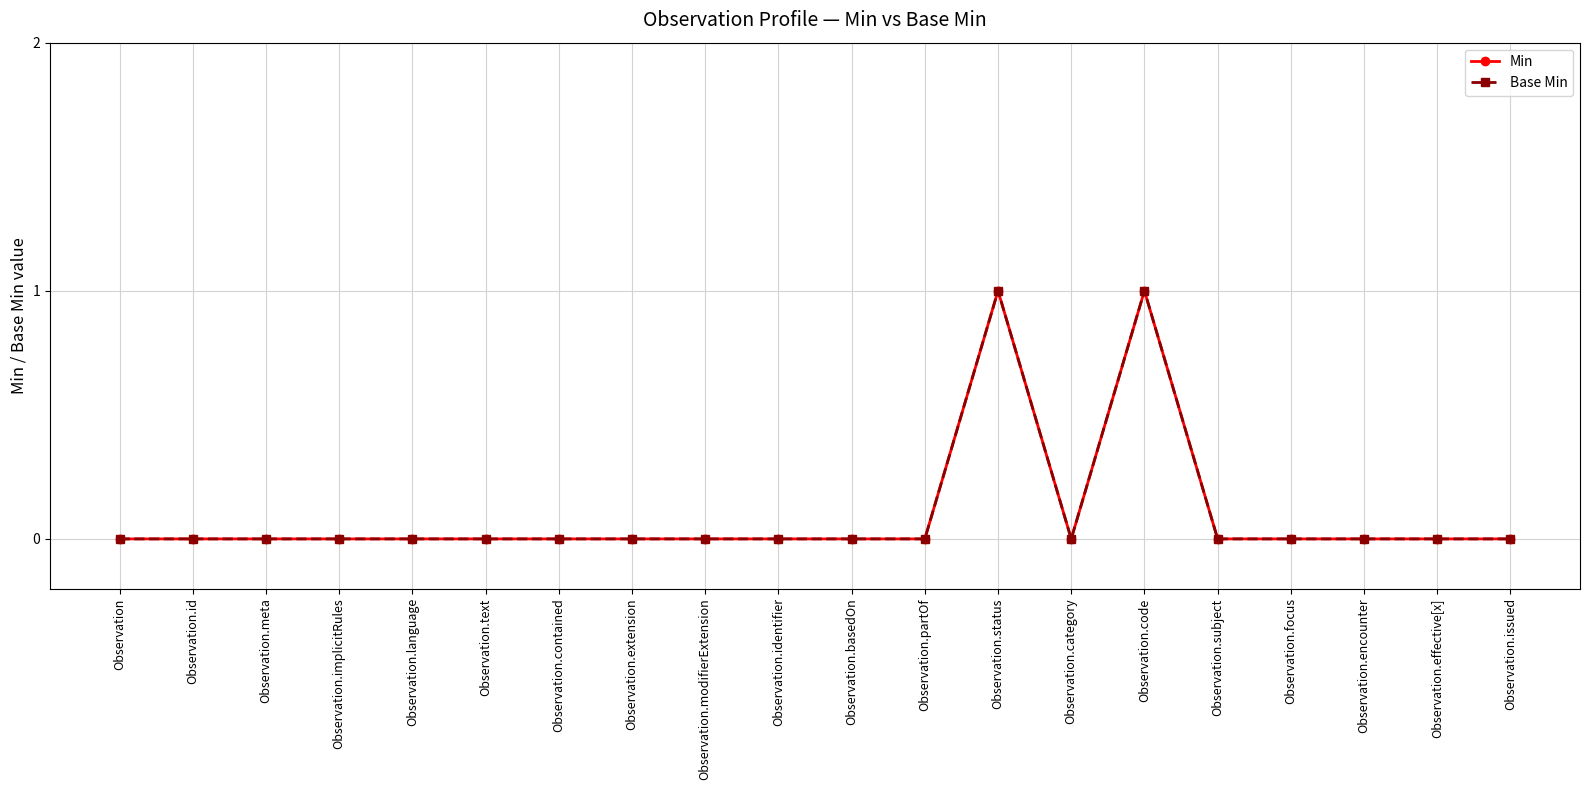

Rank the categories by Base Min value from lowest to highest.

Observation, Observation.id, Observation.meta, Observation.implicitRules, Observation.language, Observation.text, Observation.contained, Observation.extension, Observation.modifierExtension, Observation.identifier, Observation.basedOn, Observation.partOf, Observation.category, Observation.subject, Observation.focus, Observation.encounter, Observation.effective[x], Observation.issued, Observation.status, Observation.code